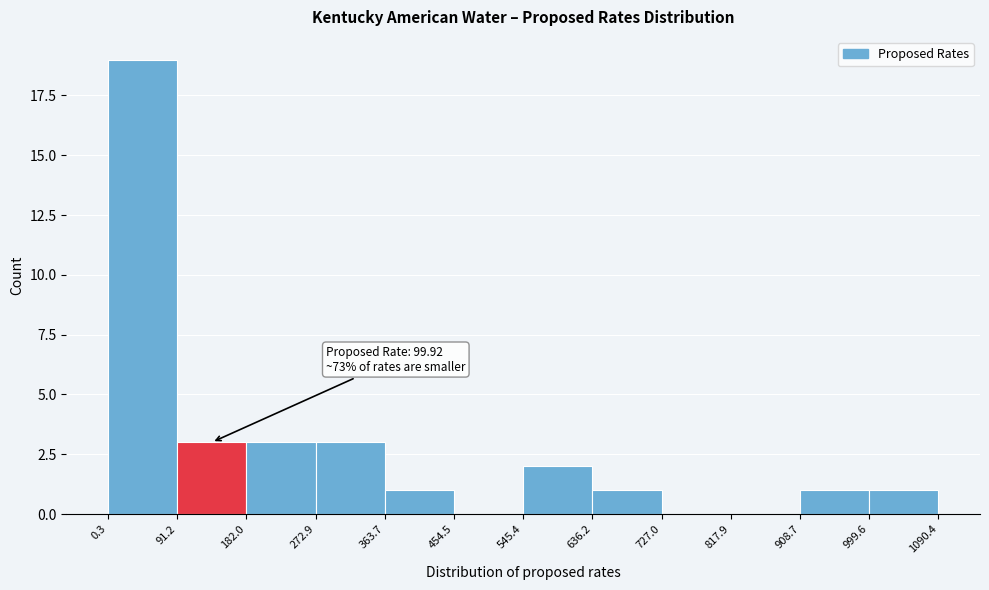

Over which range of the x-axis is the bar tallest?

0.3 to 91.2